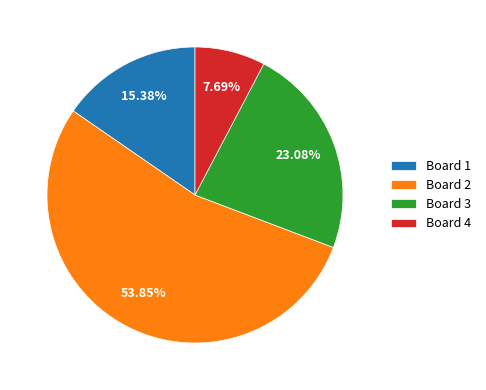

What is the largest slice in the pie chart?

Board 2